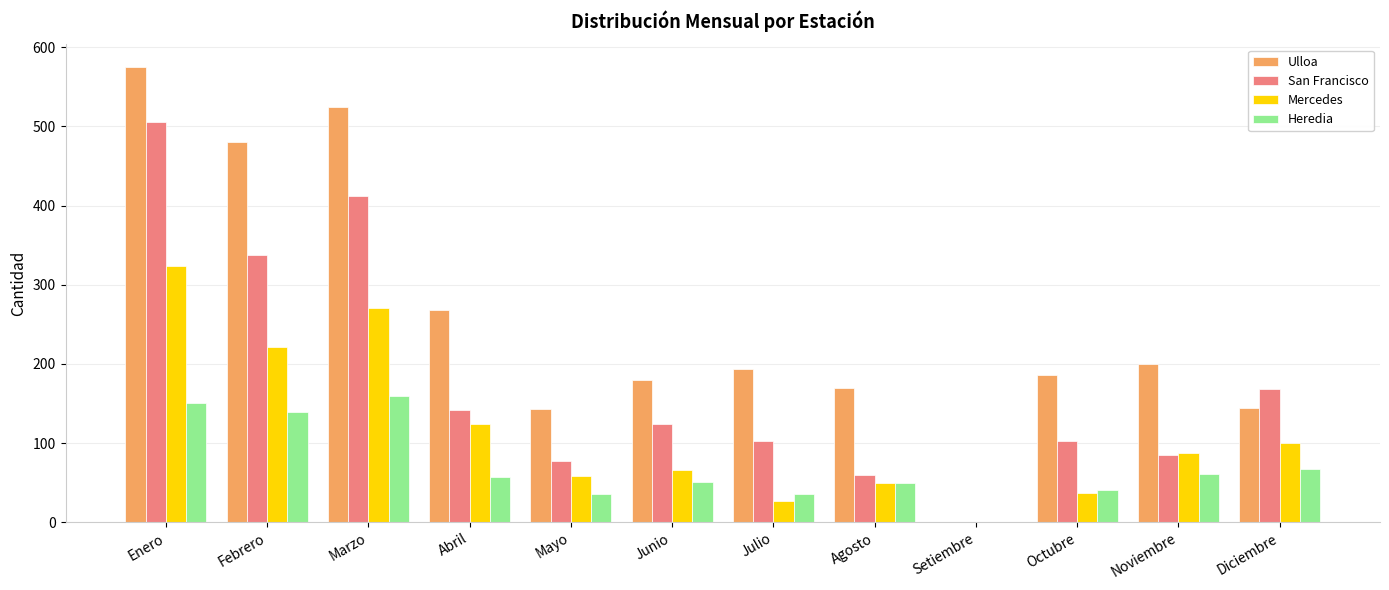

Which series changed the most between Marzo and Junio?

Ulloa